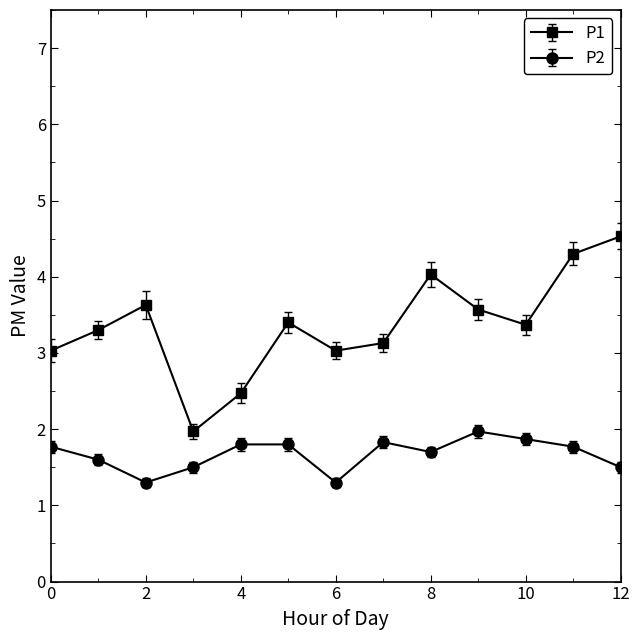

True or false: P1 has more than 2 points higher than both neighbors.

True